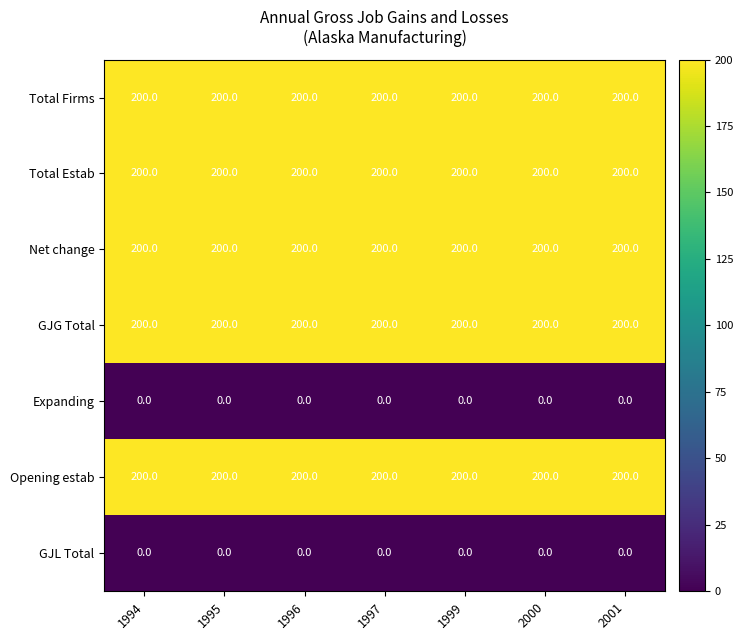

The Total Firms series shows 200 at 1994. True or false?

True